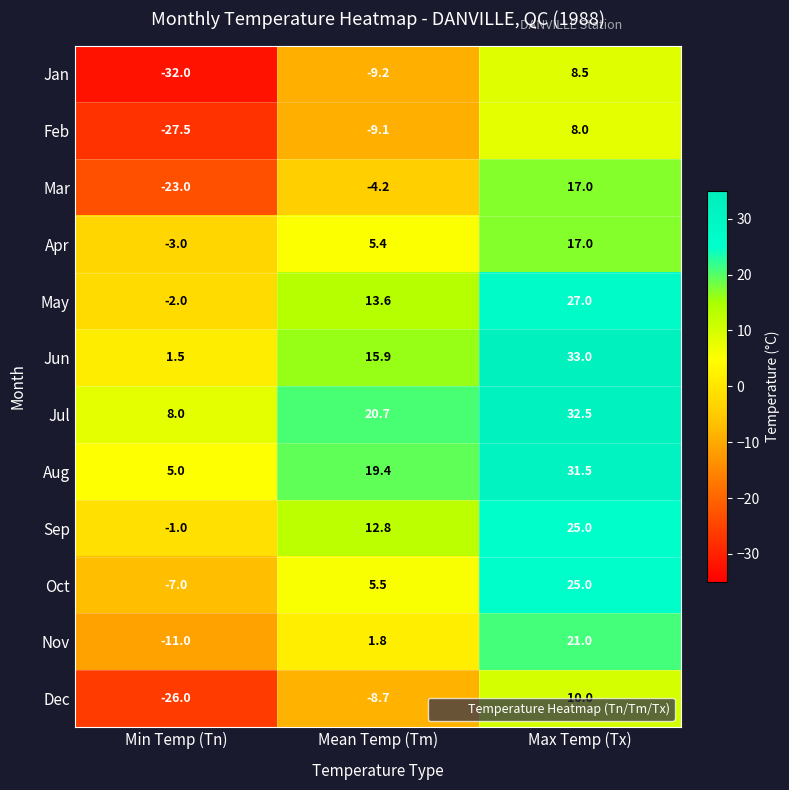

What is the difference between the Sep values at Max Temp (Tx) and Min Temp (Tn)?

26.0